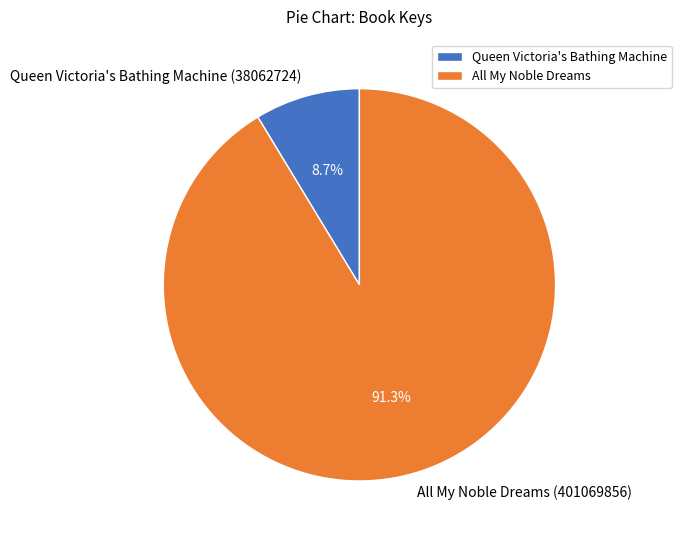

How many slices are in this pie chart?

2